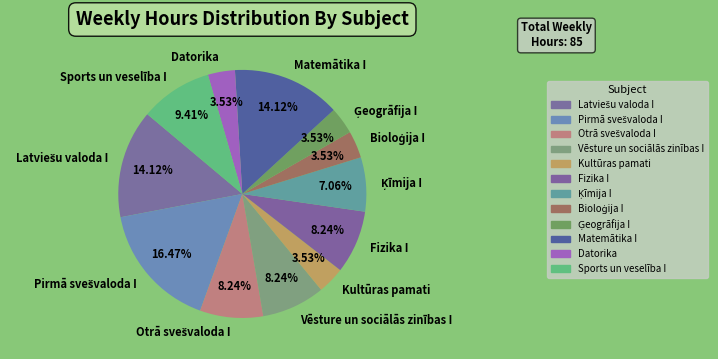

To the nearest percent, what is the average slice percentage?

8%